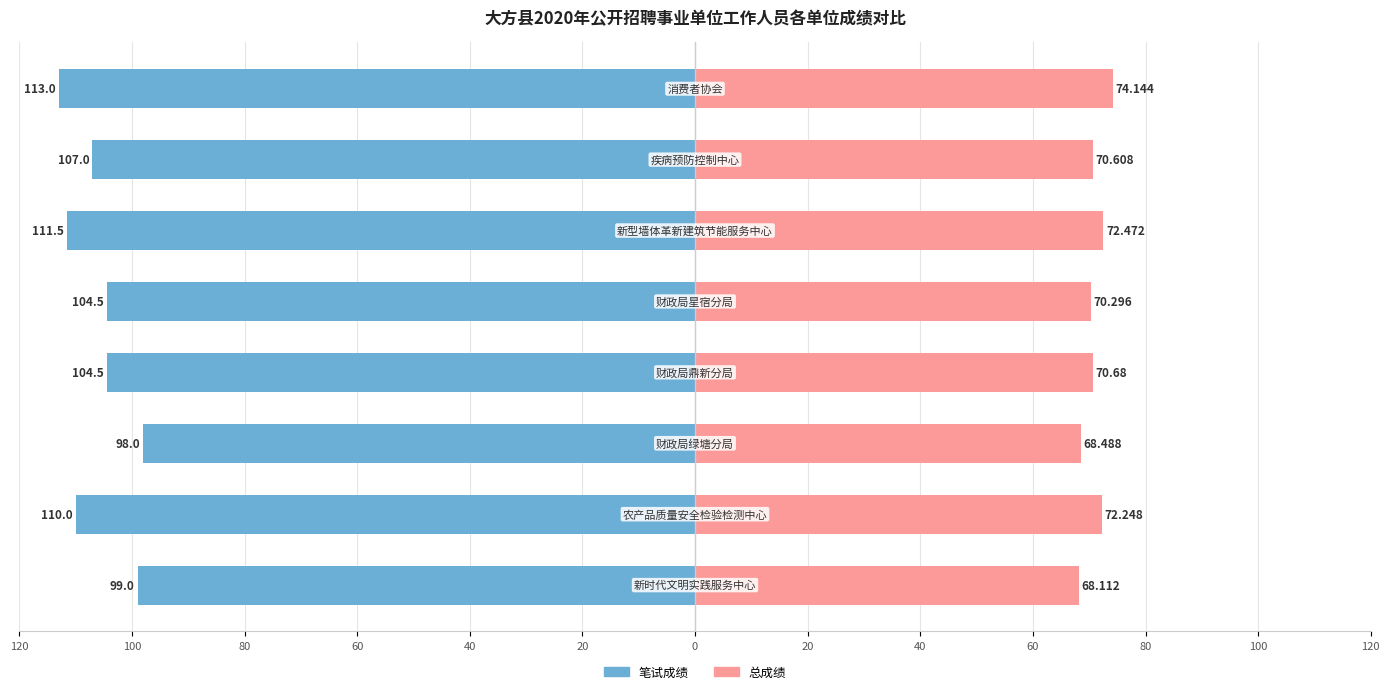

What is the total value across all series at 0?

-36.4